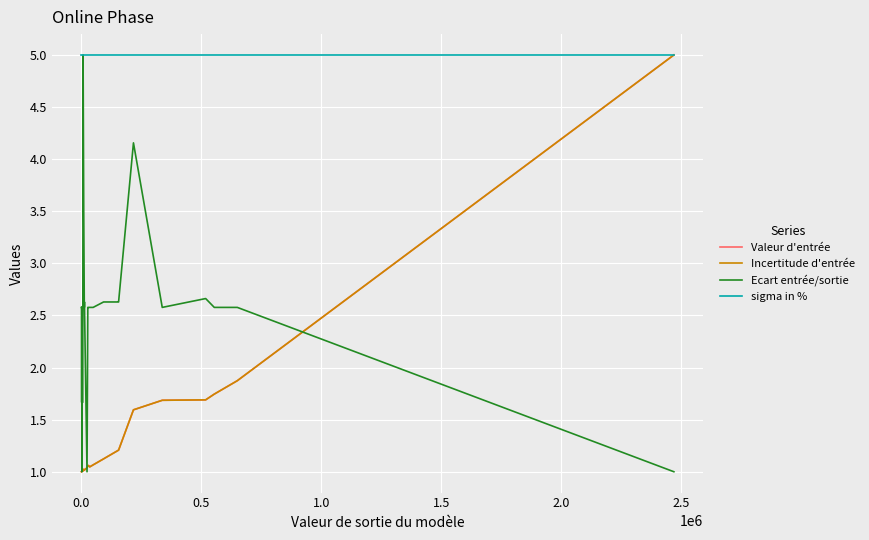

How many categories are shown in the chart?

32